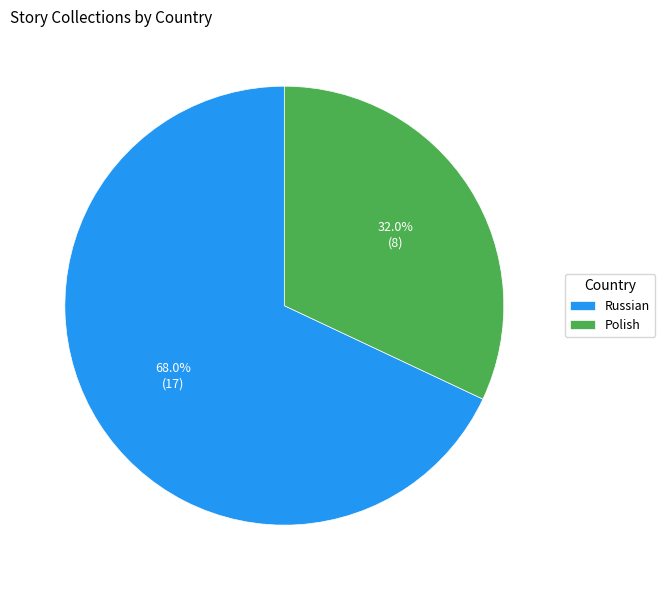

Does Polish account for over 50% of the chart?

No